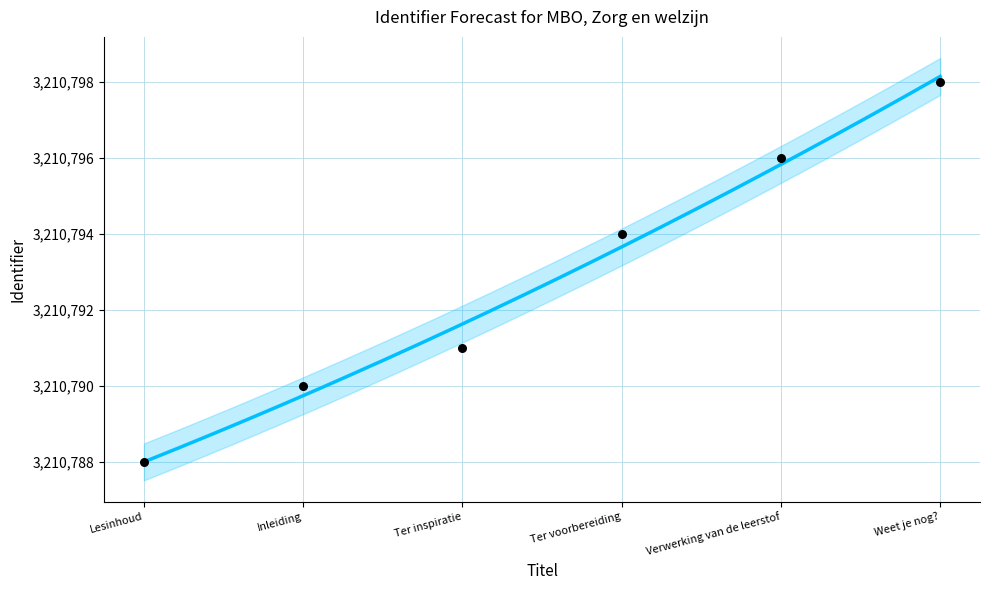

Between Ter inspiratie and Ter voorbereiding, which is larger?

Ter voorbereiding